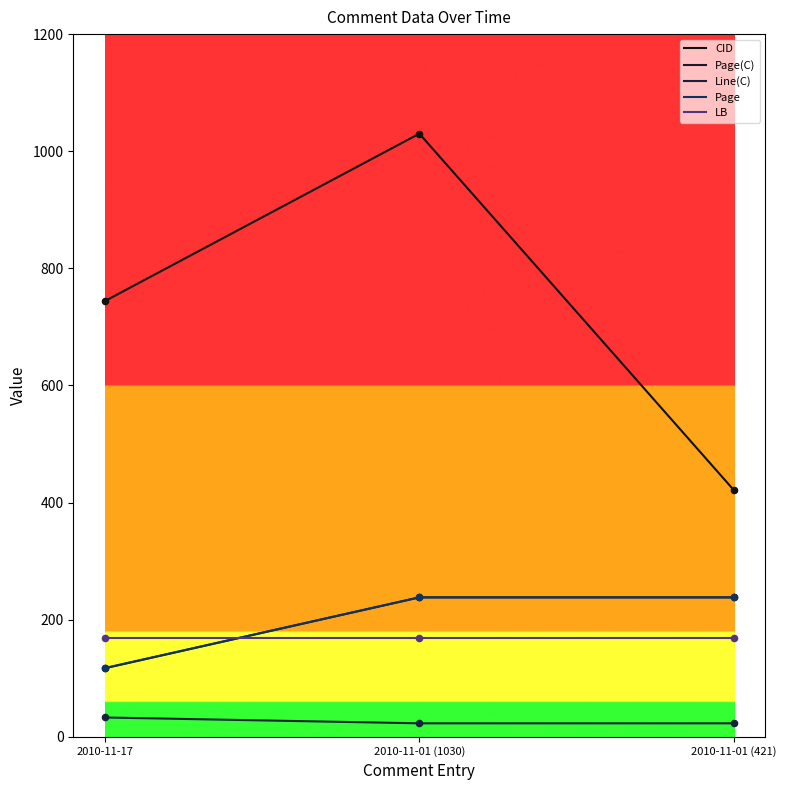

What are all the series names shown in the legend?

CID, Page(C), Line(C), Page, LB